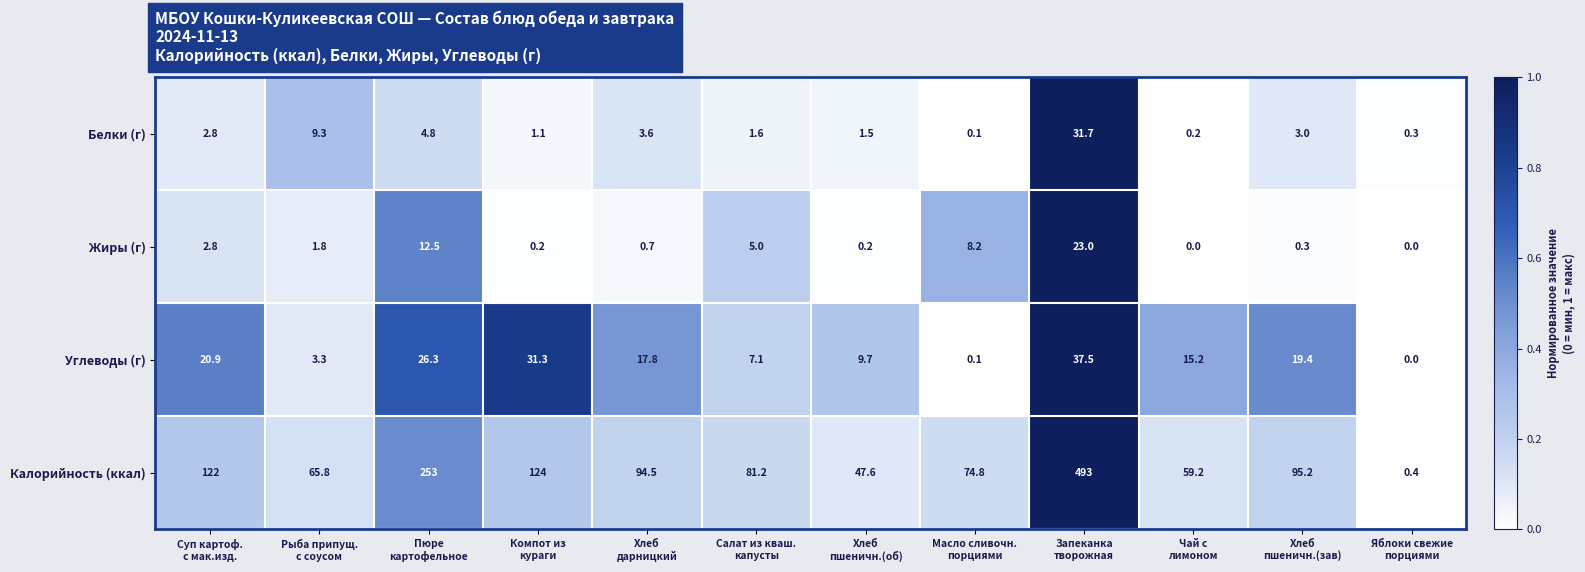

Which series has the widest spread of values?

Калорийность (ккал)